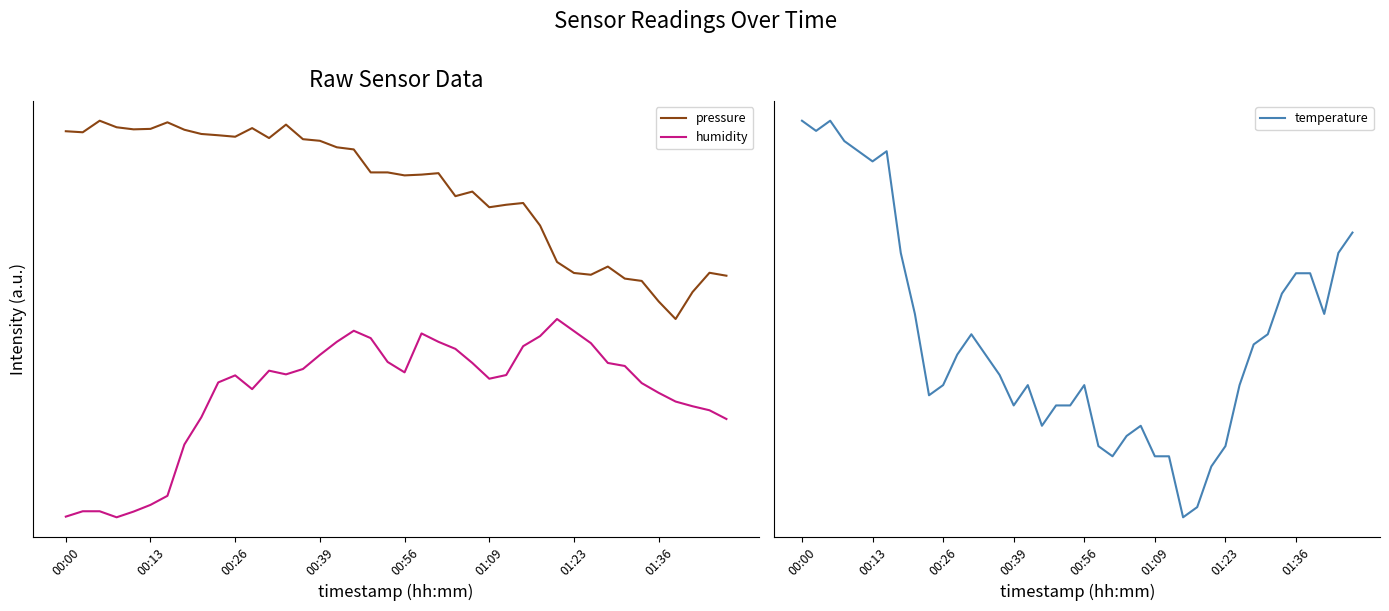

Which has a higher value, 18 or 01:09?

01:09